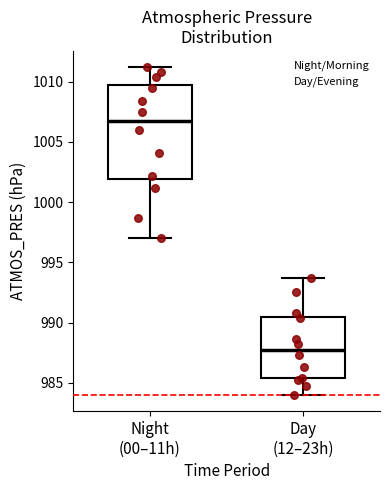

Reading left to right, transcribe this box plot: for each box, give where its median line is, the range the box spans, and where its two whiskers end, as read against the y-axis. The values are not printed on the chart, so give them approximately, as read against the axis.

Night (00–11h): median 1007.0, box 1002.0 to 1009.5, whiskers 997.0 to 1011.0
Day (12–23h): median 988.0, box 985.5 to 990.5, whiskers 984.0 to 993.5